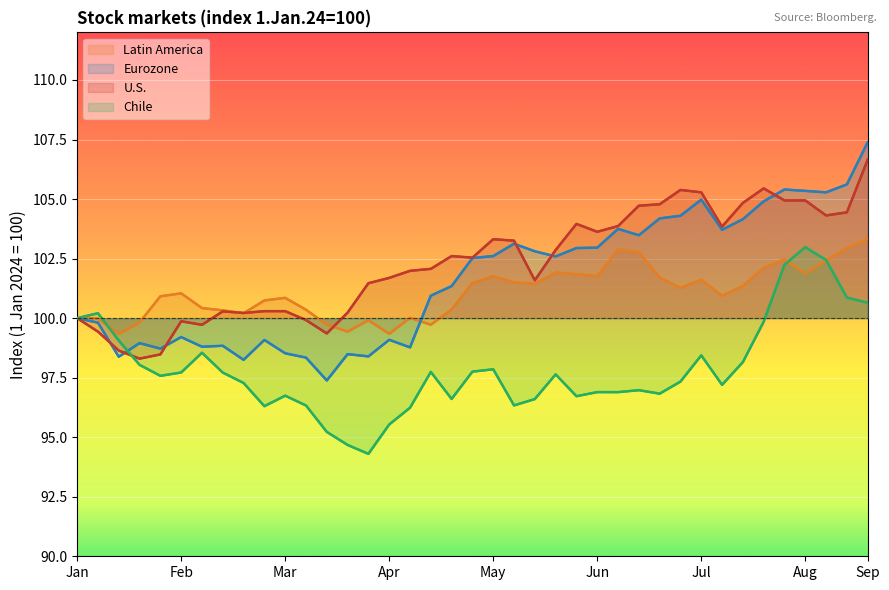

What is the sum of all U.S. values?

3989.5